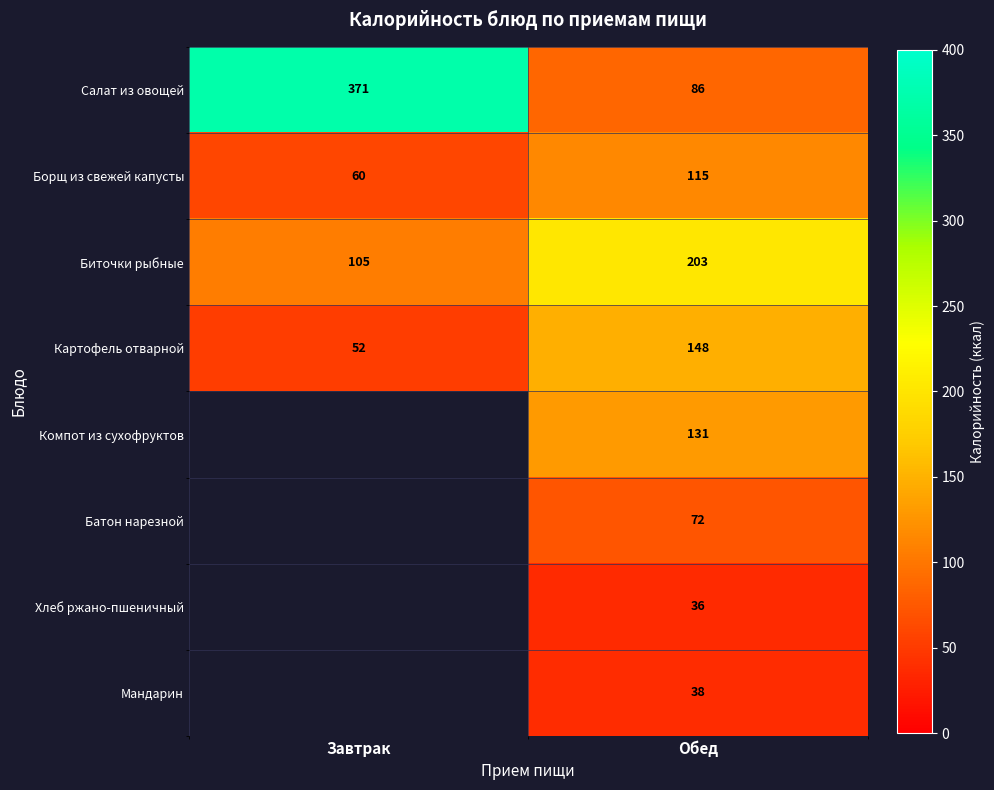

How many Биточки рыбные values are between 105 and 203?

2